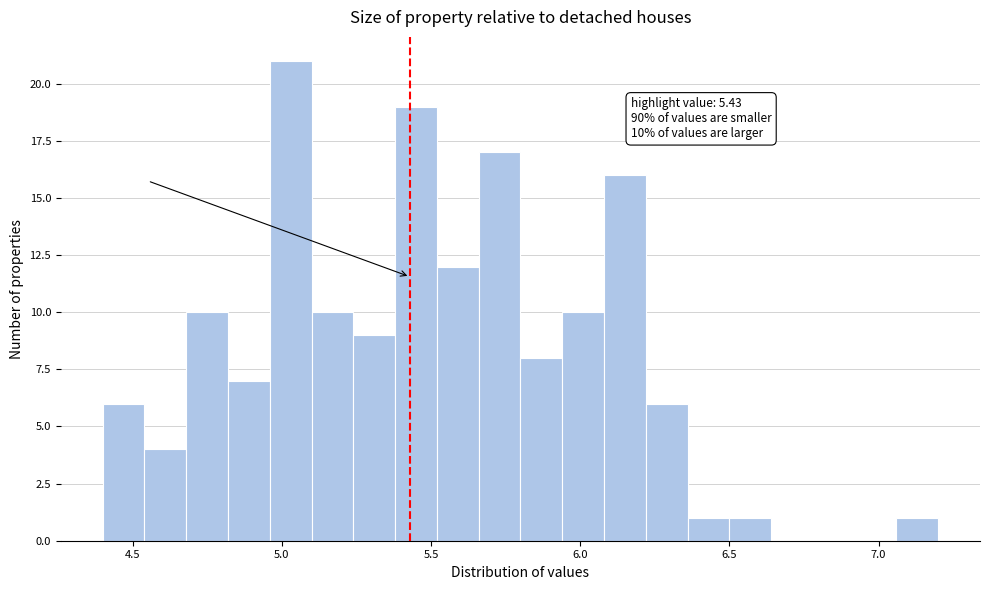

Read against the x-axis, roughly where is the centre of the tallest bar?

5.05